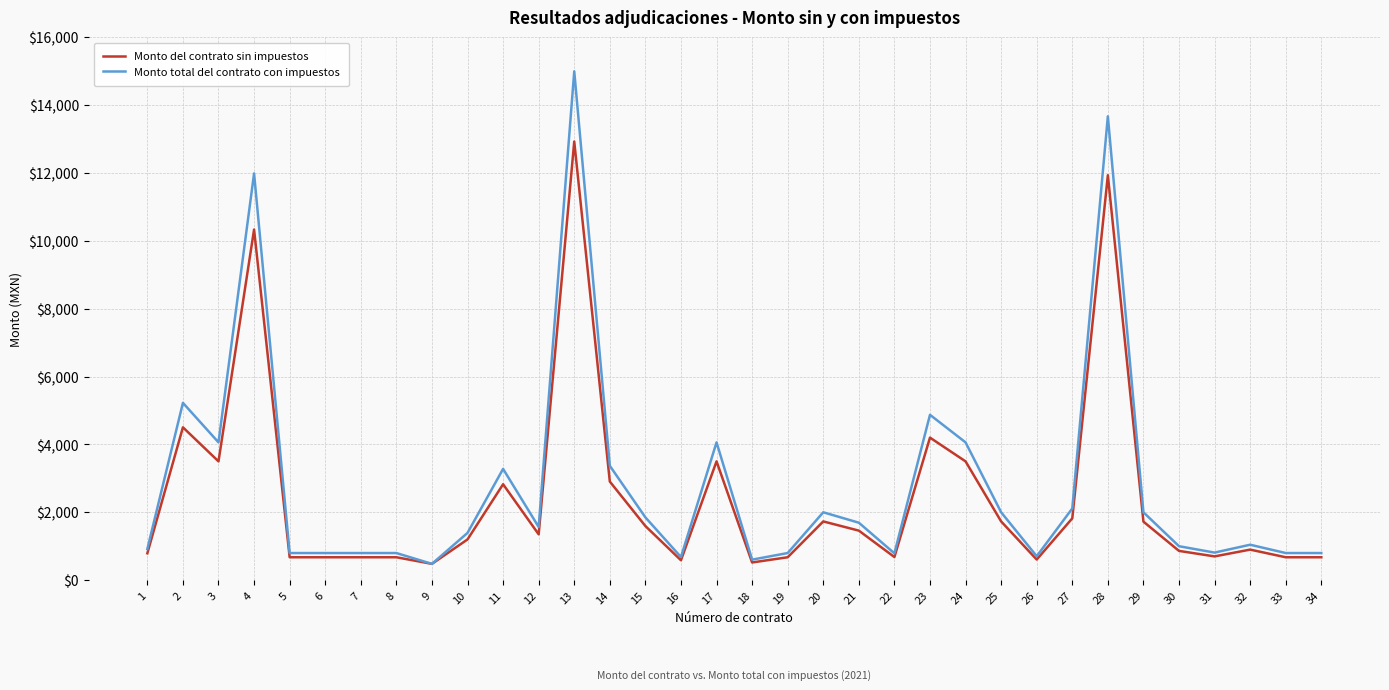

What is the sum of the Monto total del contrato con impuestos values at 15 and 6?

2649.0